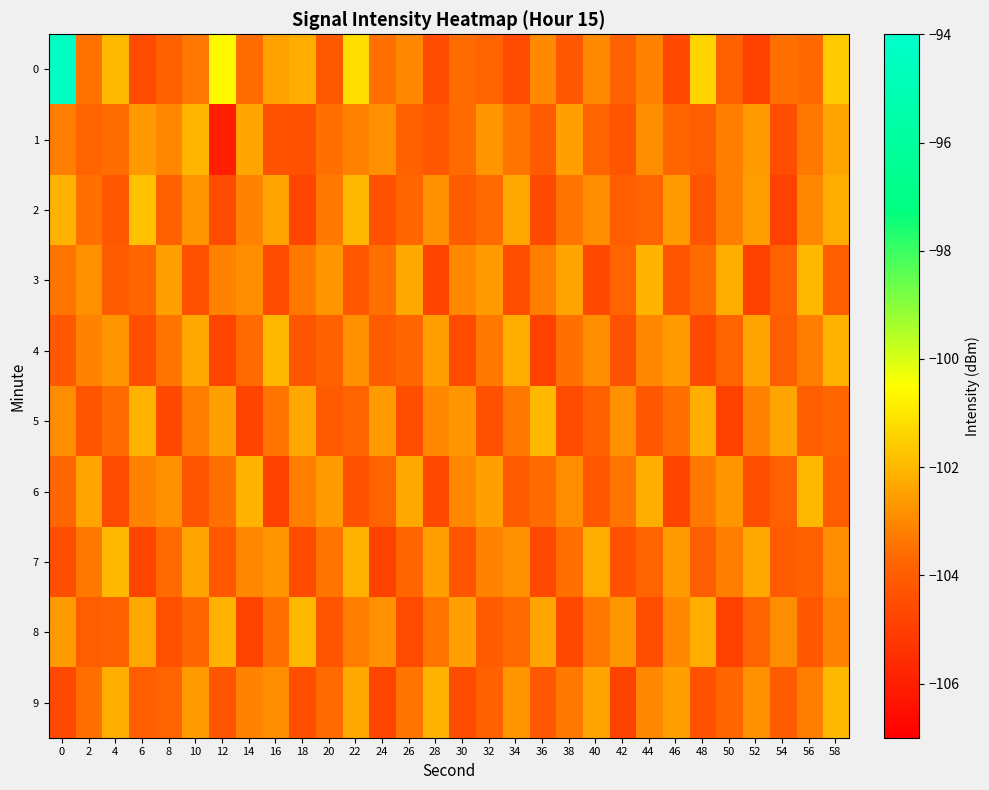

Reading right to left, extract all data points from this chart.

0: 58=-101.6	56=-103.7	54=-103.5	52=-104.9	50=-103.9	48=-101.4	46=-104.7	44=-103.2	42=-103.9	40=-102.9	38=-104.2	36=-103.0	34=-104.6	32=-103.8	30=-103.6	28=-104.5	26=-103.0	24=-103.5	22=-101.2	20=-104.1	18=-102.2	16=-102.4	14=-103.6	12=-100.6	10=-103.4	8=-103.9	6=-104.6	4=-102.0	2=-103.5	0=-94.4
1: 58=-102.4	56=-103.3	54=-104.5	52=-102.6	50=-103.2	48=-104.0	46=-103.7	44=-102.9	42=-104.3	40=-103.8	38=-102.5	36=-104.1	34=-103.4	32=-102.7	30=-103.6	28=-104.2	26=-103.9	24=-102.8	22=-103.1	20=-103.5	18=-104.4	16=-104.3	14=-102.4	12=-106.0	10=-102.1	8=-103.0	6=-102.6	4=-103.6	2=-103.8	0=-103.2
2: 58=-102.2	56=-103.0	54=-104.9	52=-102.5	50=-103.2	48=-104.3	46=-102.6	44=-103.8	42=-104.0	40=-102.9	38=-103.4	36=-104.7	34=-102.3	32=-103.6	30=-104.1	28=-102.8	26=-103.7	24=-104.4	22=-102.0	20=-103.3	18=-104.8	16=-102.4	14=-103.1	12=-104.6	10=-102.7	8=-103.9	6=-101.8	4=-104.2	2=-103.5	0=-102.1
3: 58=-104.0	56=-102.0	54=-103.9	52=-104.9	50=-102.2	48=-103.6	46=-104.3	44=-102.1	42=-103.8	40=-104.7	38=-102.4	36=-103.2	34=-104.5	32=-102.6	30=-103.0	28=-104.8	26=-102.3	24=-103.5	22=-104.2	20=-102.7	18=-103.3	16=-104.6	14=-102.9	12=-103.1	10=-104.4	8=-102.5	6=-103.7	4=-104.1	2=-102.8	0=-103.4
4: 58=-102.1	56=-103.2	54=-104.0	52=-102.4	50=-103.8	48=-104.7	46=-102.6	44=-103.0	42=-104.4	40=-102.9	38=-103.5	36=-104.9	34=-102.2	32=-103.3	30=-104.6	28=-102.5	26=-103.7	24=-104.1	22=-102.8	20=-103.9	18=-104.3	16=-102.0	14=-103.6	12=-104.8	10=-102.3	8=-103.4	6=-104.5	4=-102.7	2=-103.1	0=-104.2
5: 58=-103.7	56=-104.0	54=-102.4	52=-103.1	50=-104.9	48=-102.2	46=-103.5	44=-104.2	42=-102.8	40=-103.9	38=-104.6	36=-102.0	34=-103.3	32=-104.4	30=-102.7	28=-103.0	26=-104.5	24=-102.6	22=-103.8	20=-104.1	18=-102.3	16=-103.4	14=-104.8	12=-102.5	10=-103.2	8=-104.7	6=-102.1	4=-103.6	2=-104.3	0=-102.9
6: 58=-104.0	56=-102.0	54=-103.9	52=-104.5	50=-102.7	48=-103.3	46=-104.8	44=-102.2	42=-103.4	40=-104.2	38=-102.9	36=-103.6	34=-104.1	32=-102.5	30=-103.0	28=-104.7	26=-102.3	24=-103.8	22=-104.4	20=-102.6	18=-103.2	16=-104.9	14=-102.1	12=-103.5	10=-104.3	8=-102.8	6=-103.1	4=-104.6	2=-102.4	0=-103.7
7: 58=-102.9	56=-103.9	54=-104.1	52=-102.3	50=-103.2	48=-104.0	46=-102.6	44=-103.8	42=-104.4	40=-102.2	38=-103.5	36=-104.7	34=-102.8	32=-103.1	30=-104.3	28=-102.5	26=-103.7	24=-104.9	22=-102.1	20=-103.4	18=-104.6	16=-102.7	14=-103.0	12=-104.2	10=-102.4	8=-103.6	6=-104.8	4=-102.0	2=-103.3	0=-104.5
8: 58=-103.1	56=-104.2	54=-102.9	52=-103.8	50=-104.9	48=-102.2	46=-103.0	44=-104.5	42=-102.7	40=-103.3	38=-104.7	36=-102.4	34=-103.6	32=-104.1	30=-102.5	28=-103.4	26=-104.6	24=-102.8	22=-103.2	20=-104.3	18=-102.0	16=-103.5	14=-104.8	12=-102.1	10=-103.7	8=-104.4	6=-102.3	4=-103.9	2=-104.0	0=-102.6
9: 58=-102.0	56=-103.2	54=-104.1	52=-102.8	50=-103.7	48=-104.4	46=-102.5	44=-103.0	42=-104.9	40=-102.4	38=-103.3	36=-104.2	34=-102.7	32=-103.9	30=-104.6	28=-102.1	26=-103.4	24=-104.8	22=-102.3	20=-103.6	18=-104.5	16=-102.9	14=-103.1	12=-104.3	10=-102.6	8=-103.8	6=-104.0	4=-102.2	2=-103.5	0=-104.7